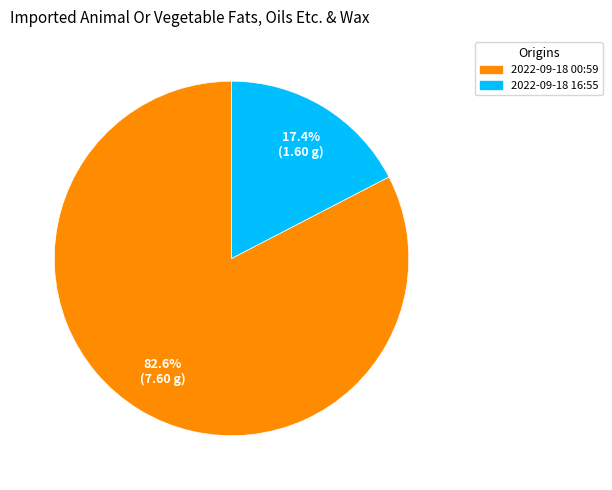

How many segments does this pie chart have?

2